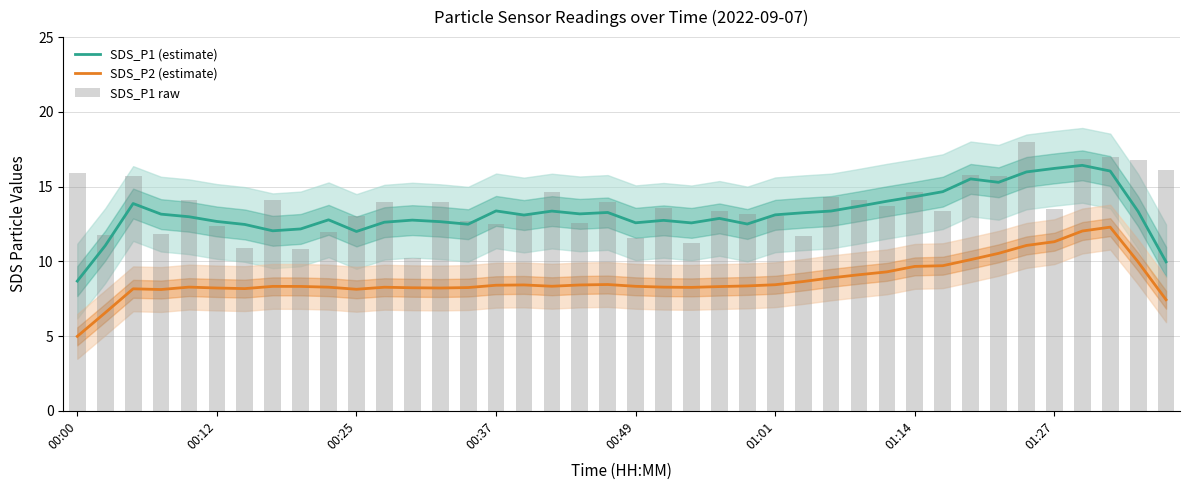

How many data points in SDS_P1 raw are above 13?

26